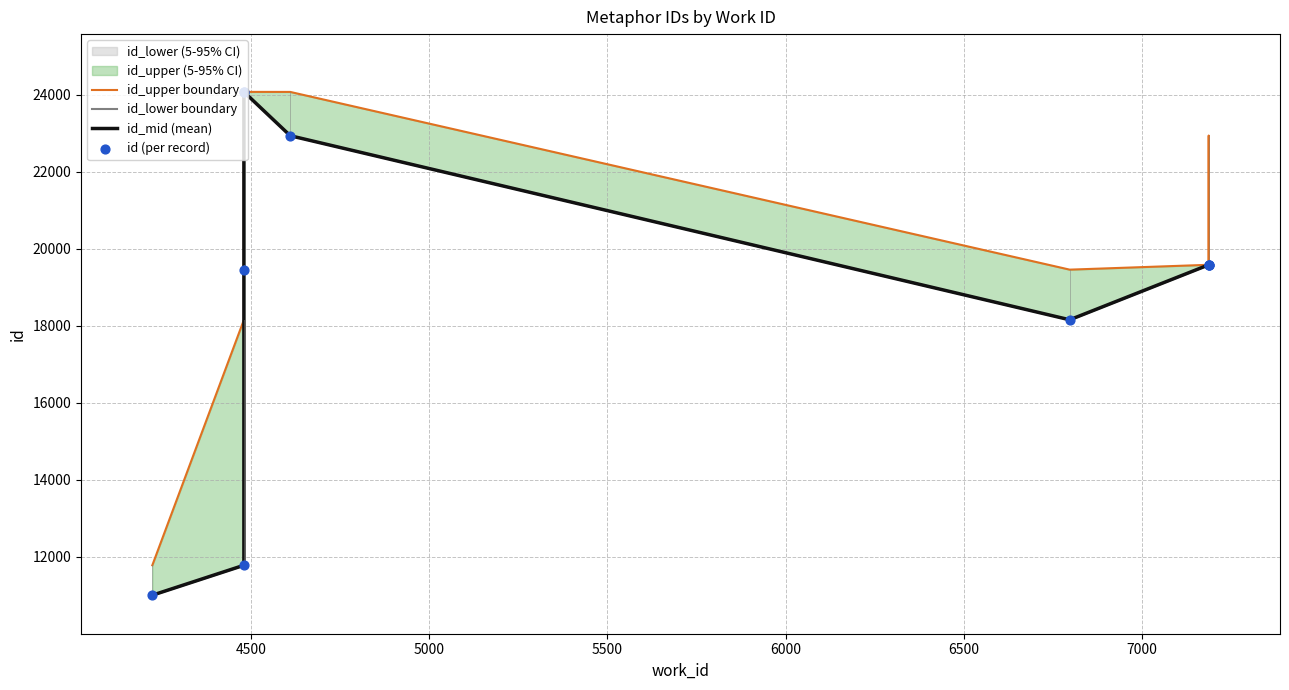

Which series has the largest total across all categories?

id_upper boundary